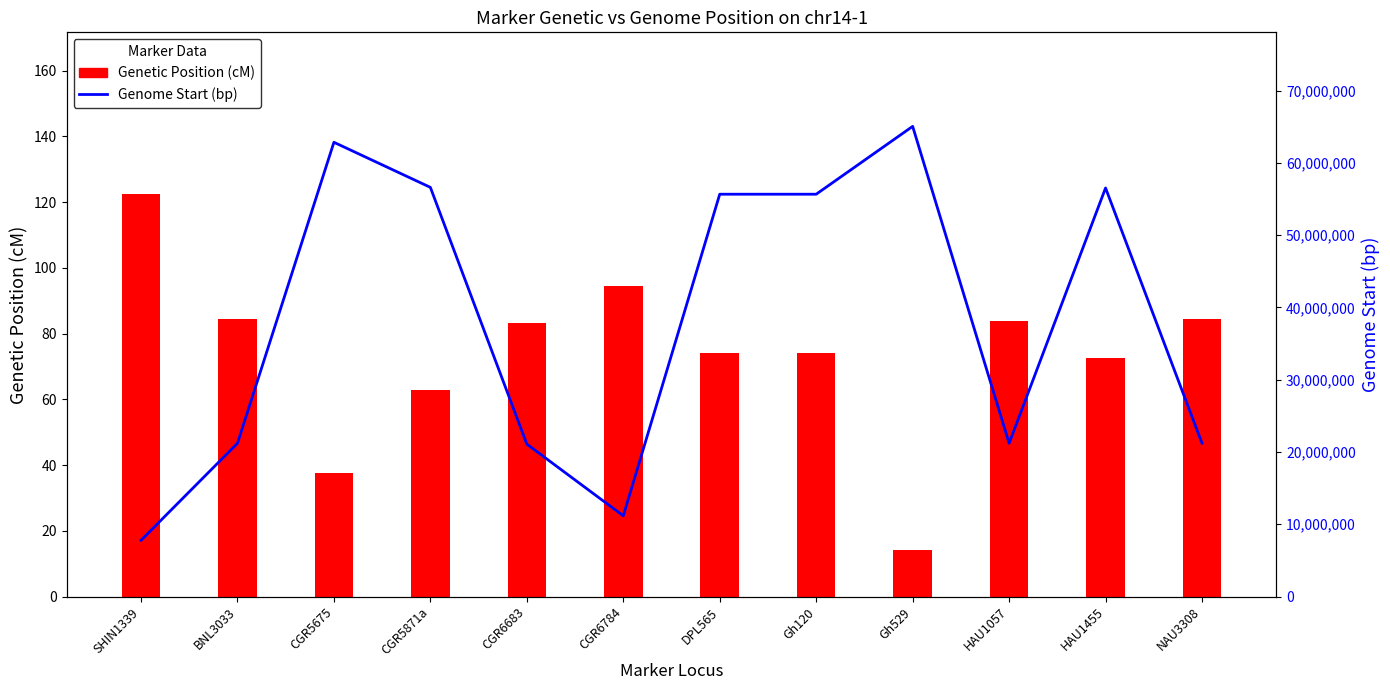

The value of Genome Start (bp) at CGR6784 is 17873825.8. True or false?

False